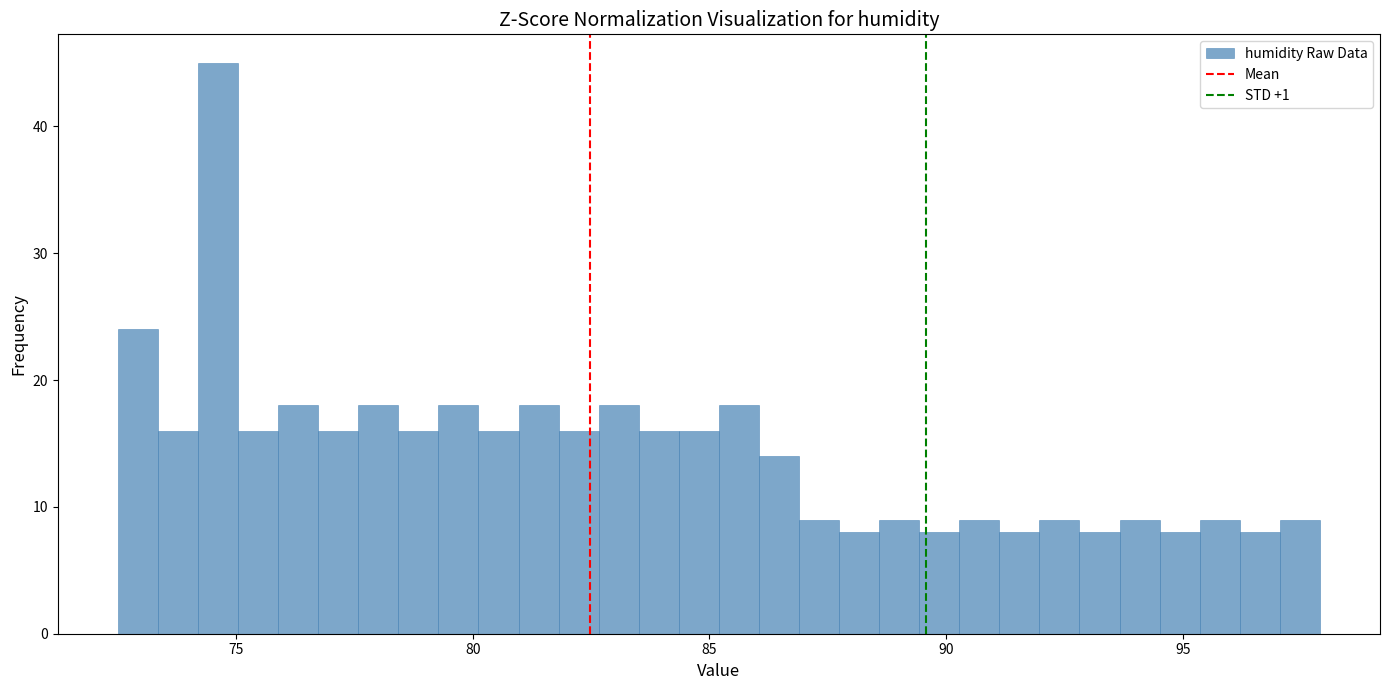

Around what value on the x-axis is the tallest bar? Give the approximate position of its centre, as read against the axis.

74.5